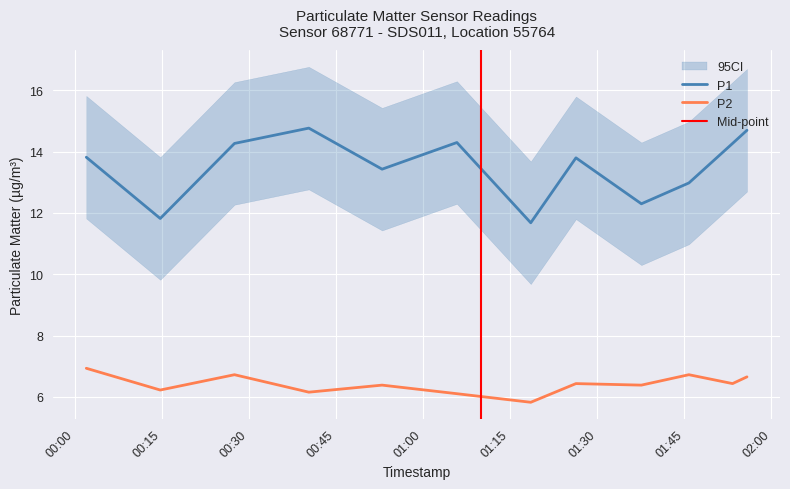

Is it true that P1 equals 13.4 at 2023-05-10T00:52:57?

True